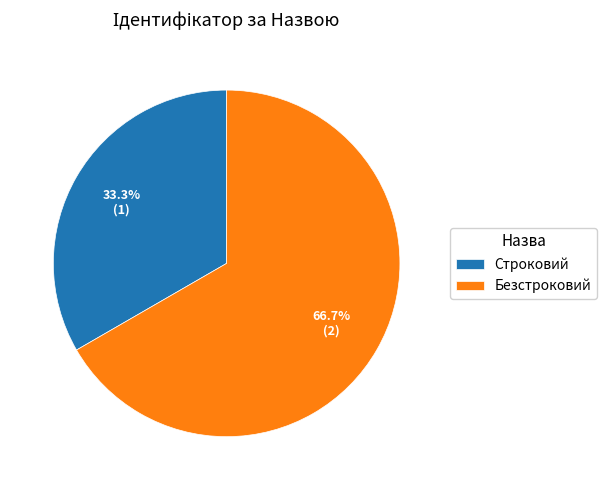

What is the largest slice in the pie chart?

Безстроковий